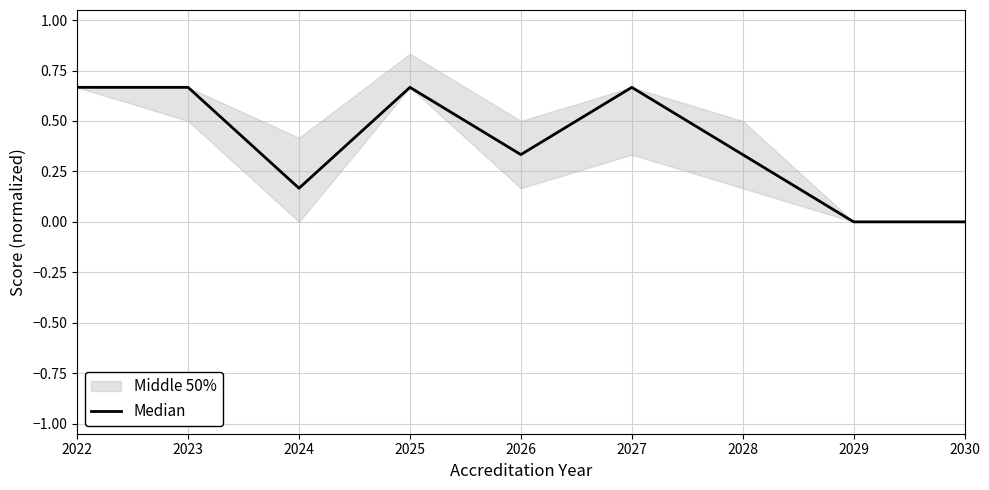

Reading left to right, list all the values displayed in this chart.

2022=0.7	2023=0.7	2024=0.2	2025=0.7	2026=0.3	2027=0.7	2028=0.3	2029=0.0	2030=0.0